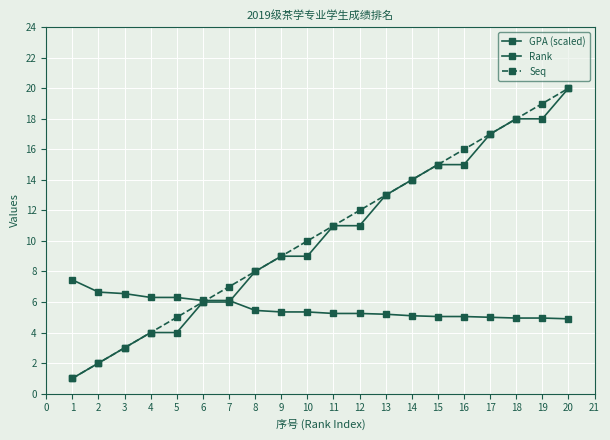

What is the difference between the maximum and minimum values in the Seq series?

19.0